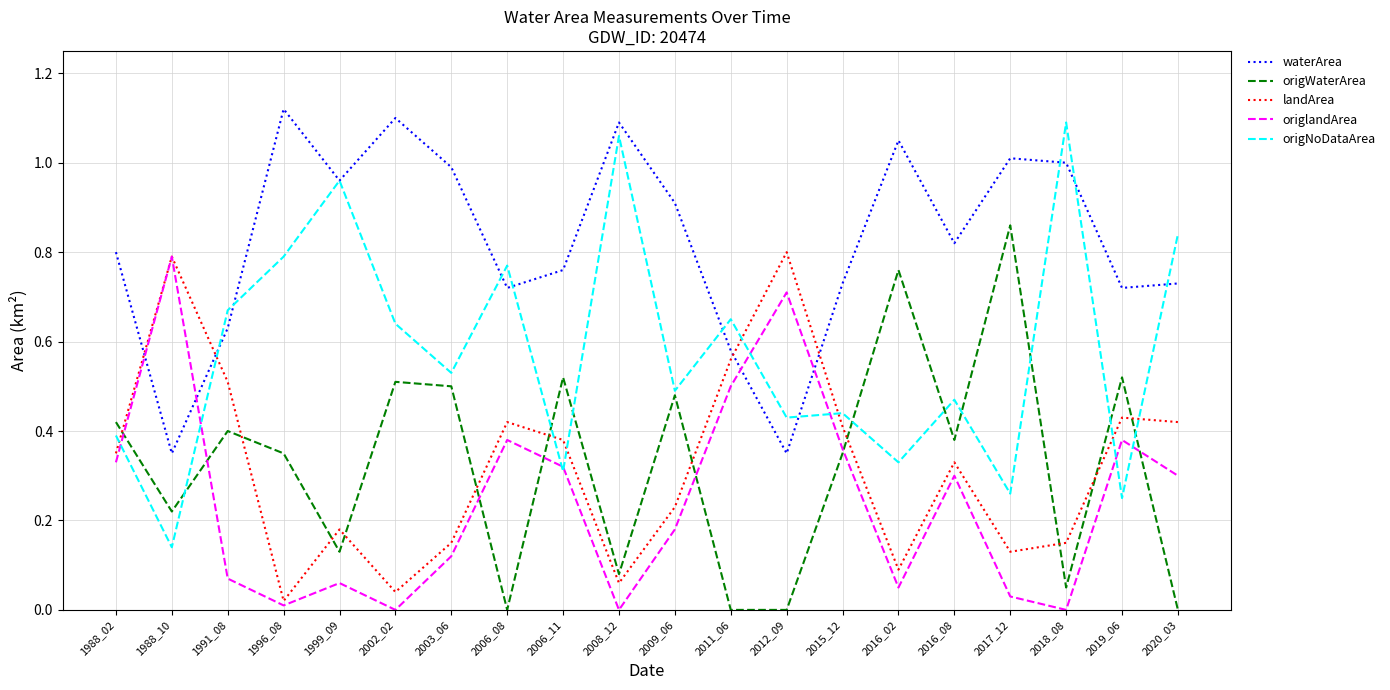

The value of waterArea at 2006_08 is 1.1. True or false?

False